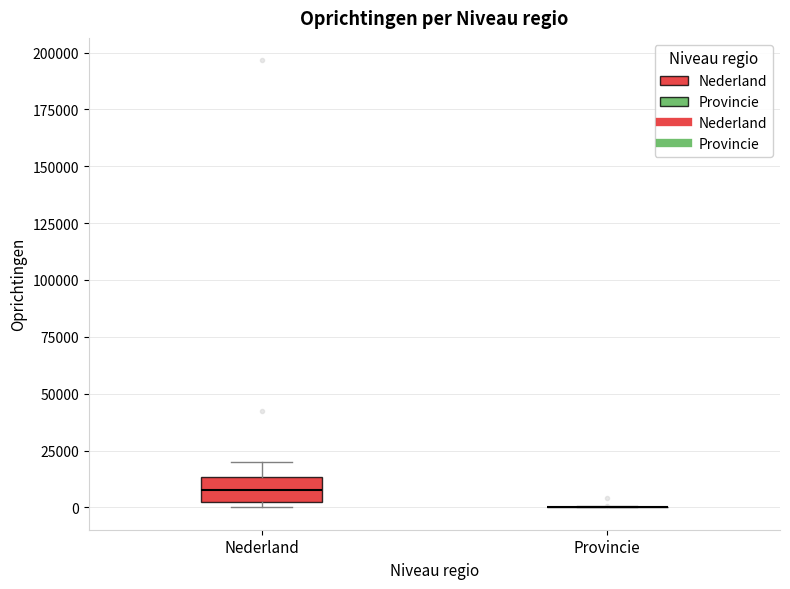

Reading left to right, read every box against the y-axis: the position of its median line, the range the box covers, and the ends of its whiskers. The values are not printed on the chart, so give them approximately, as read against the axis.

Nederland: median 10000, box 5000 to 15000, whiskers 0 to 20000
Provincie: box collapsed to a line at 0, whiskers 0 to 0